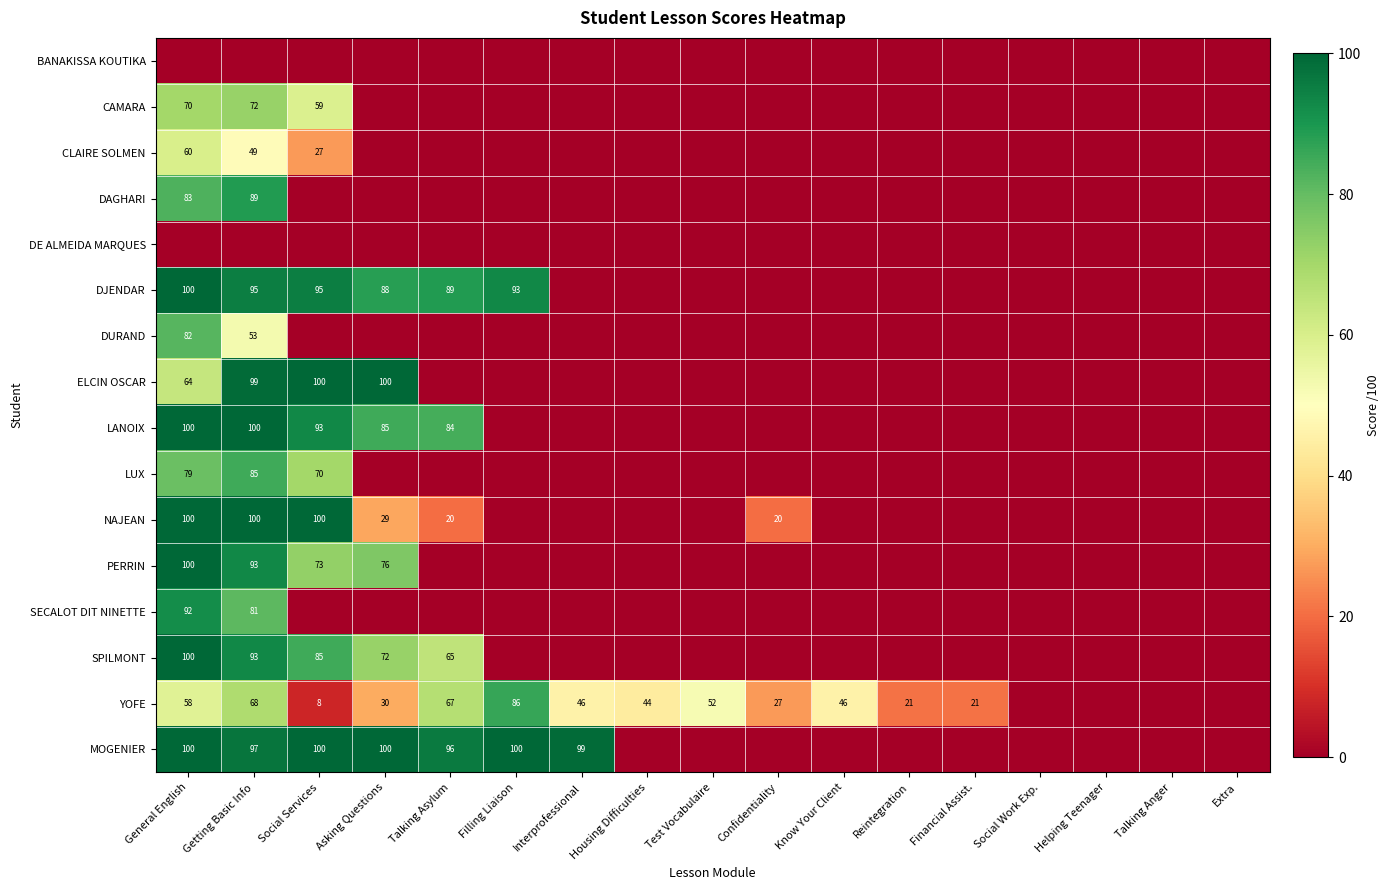

Is the value of NAJEAN at Social Services greater than the value of LUX at General English?

Yes